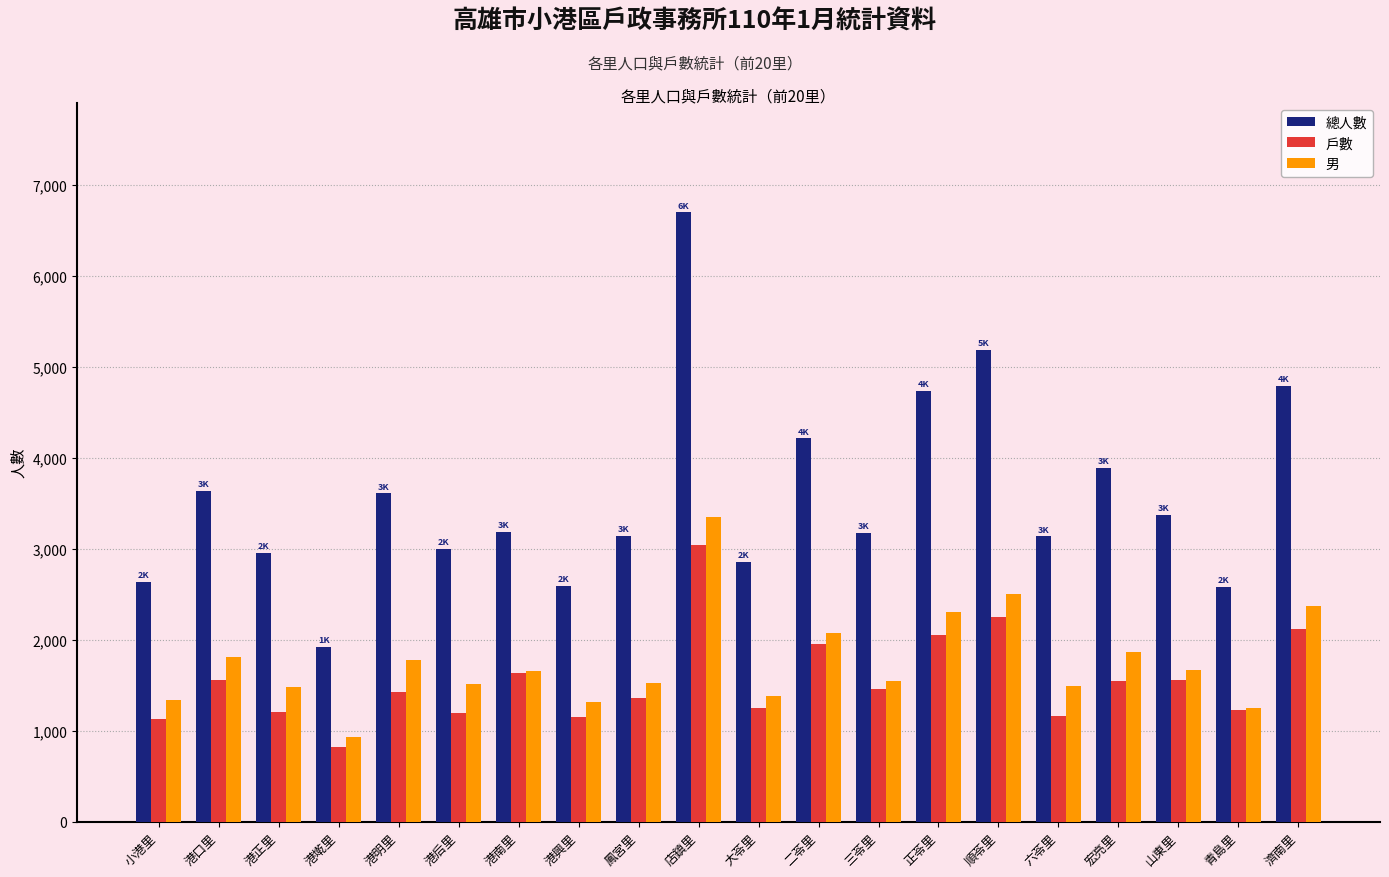

At which category is the sum across all series the highest?

店鎮里